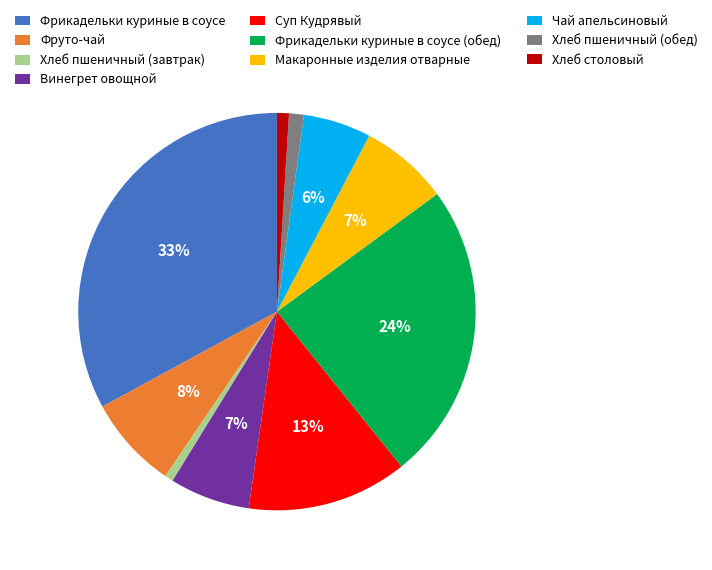

Is the sum of Хлеб пшеничный (обед) and Винегрет овощной greater than half?

No